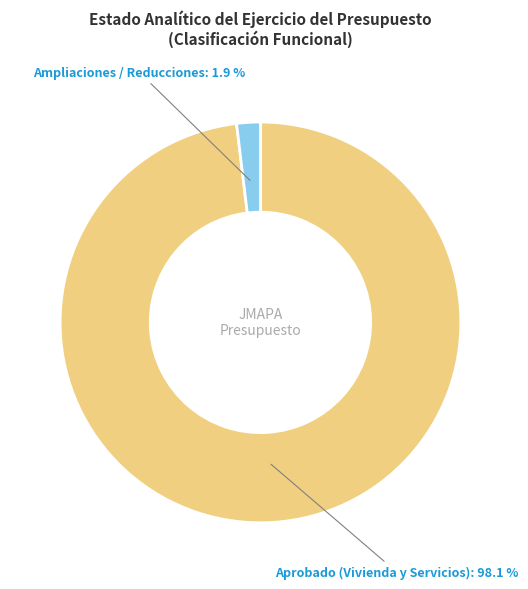

Does any single category account for the majority?

Yes